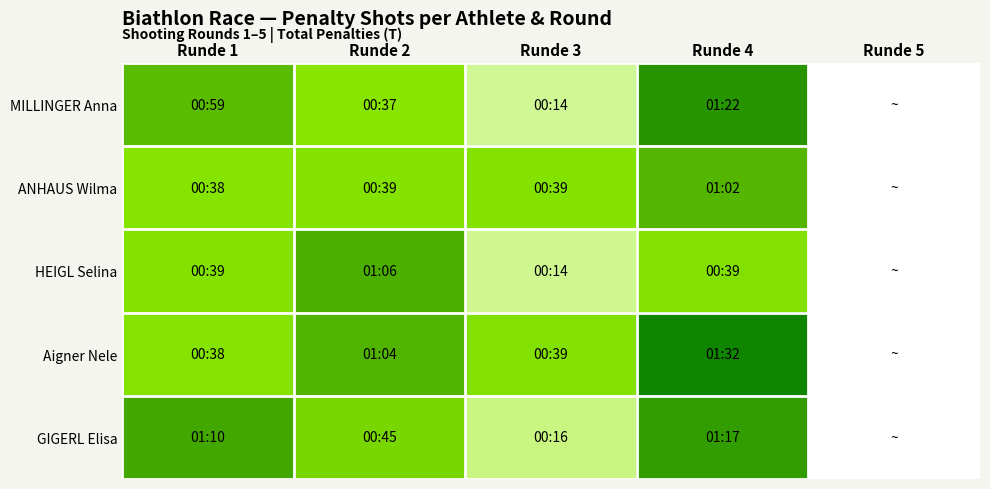

What is the maximum value shown in the chart?

92.3